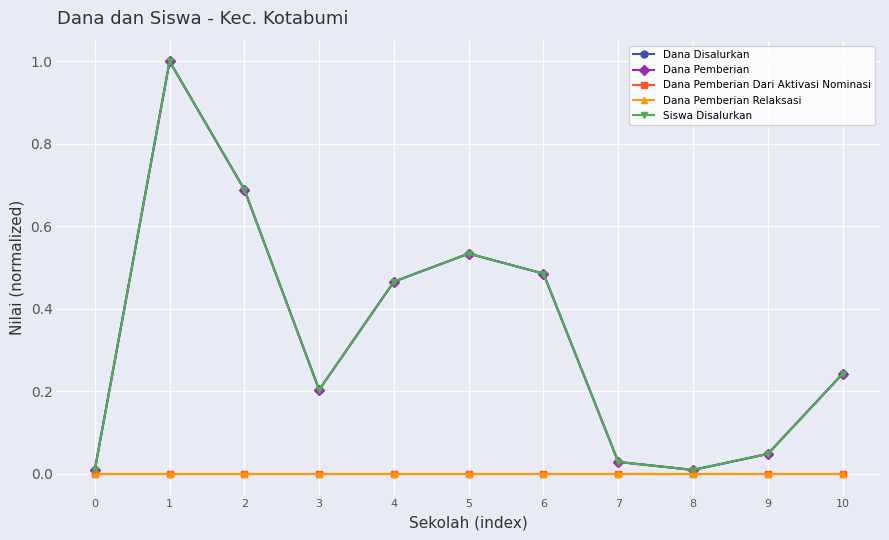

Does the chart have visible grid lines?

Yes